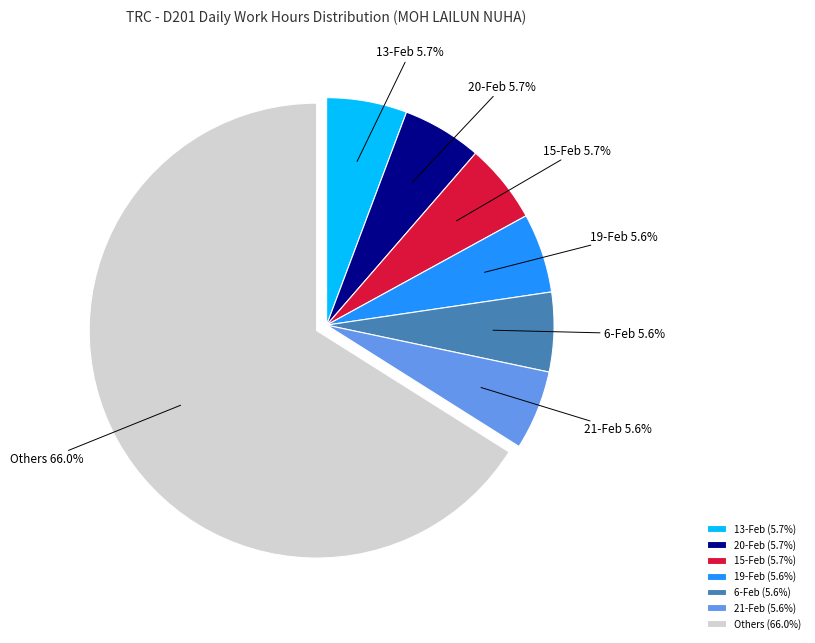

Does 6-Feb represent more than half of the total?

No